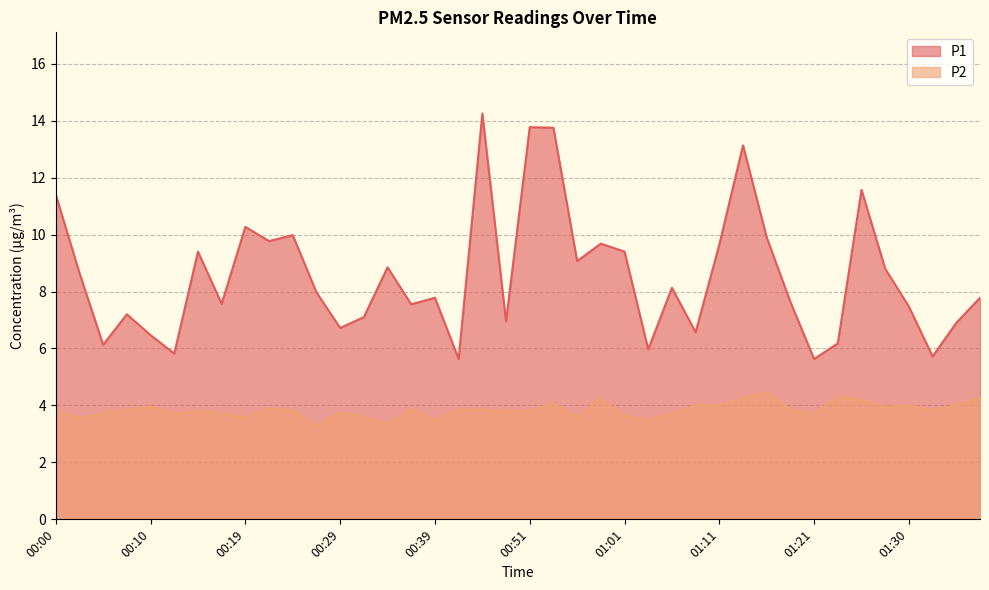

At which category does P2 reach its first local valley?

00:02